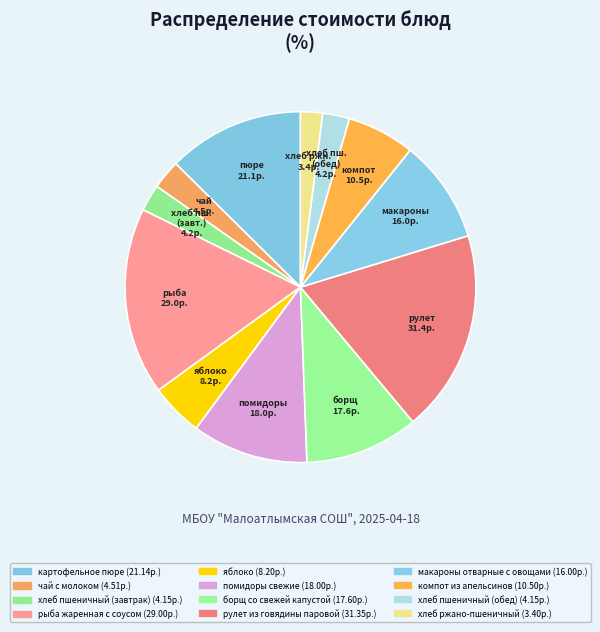

Is there a majority slice in this chart?

No